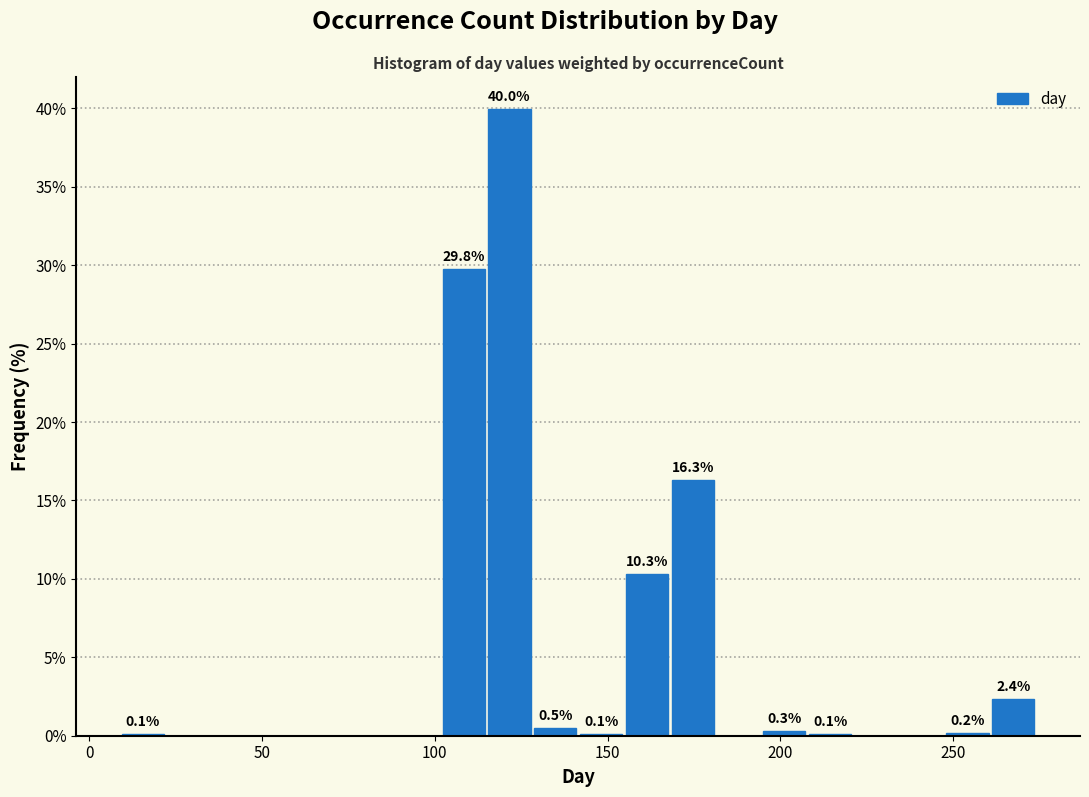

Read against the x-axis, roughly where is the centre of the tallest bar?

120